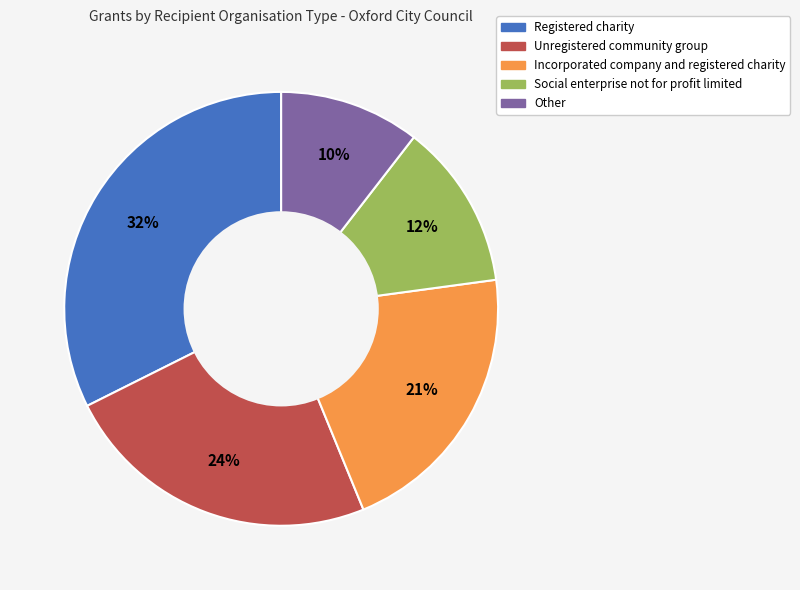

What is the largest slice in the pie chart?

Registered charity